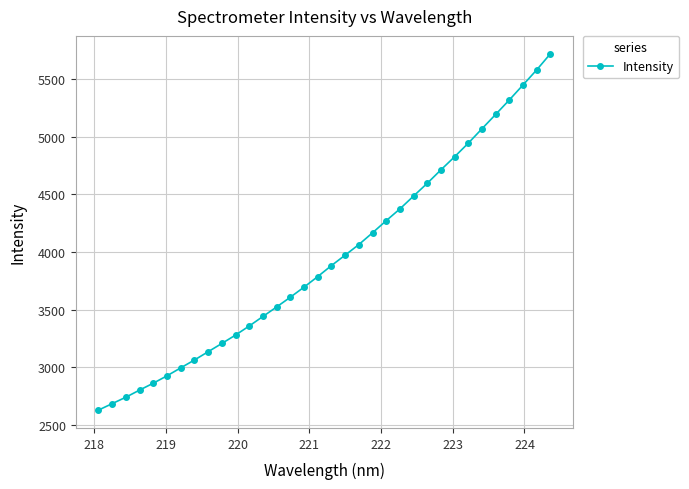

What is the value of the 8th point from the left?

3063.6